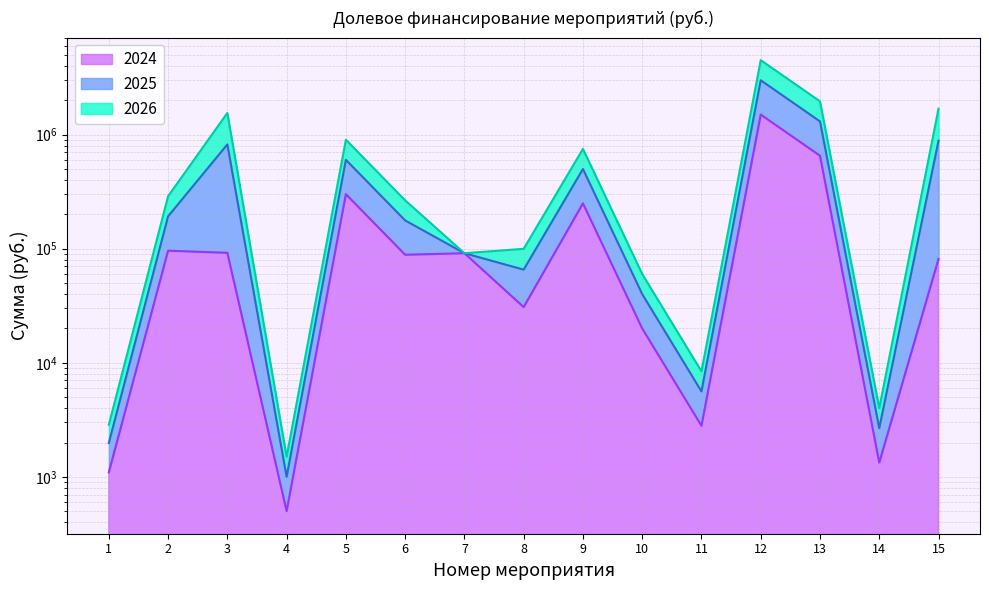

Which series has the largest range (max minus min)?

2025